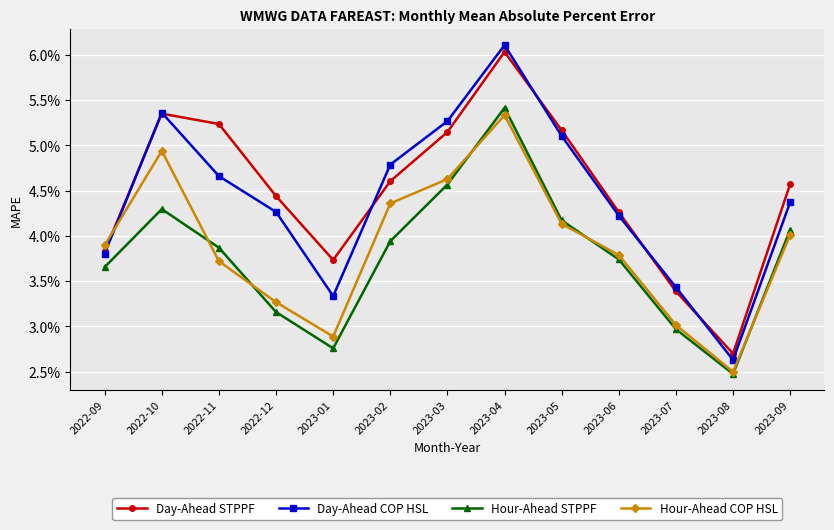

Reading right to left, transcribe all the data shown in this chart.

Day-Ahead STPPF: 2023-09=0.0	2023-08=0.0	2023-07=0.0	2023-06=0.0	2023-05=0.1	2023-04=0.1	2023-03=0.1	2023-02=0.0	2023-01=0.0	2022-12=0.0	2022-11=0.1	2022-10=0.1	2022-09=0.0
Day-Ahead COP HSL: 2023-09=0.0	2023-08=0.0	2023-07=0.0	2023-06=0.0	2023-05=0.1	2023-04=0.1	2023-03=0.1	2023-02=0.0	2023-01=0.0	2022-12=0.0	2022-11=0.0	2022-10=0.1	2022-09=0.0
Hour-Ahead STPPF: 2023-09=0.0	2023-08=0.0	2023-07=0.0	2023-06=0.0	2023-05=0.0	2023-04=0.1	2023-03=0.0	2023-02=0.0	2023-01=0.0	2022-12=0.0	2022-11=0.0	2022-10=0.0	2022-09=0.0
Hour-Ahead COP HSL: 2023-09=0.0	2023-08=0.0	2023-07=0.0	2023-06=0.0	2023-05=0.0	2023-04=0.1	2023-03=0.0	2023-02=0.0	2023-01=0.0	2022-12=0.0	2022-11=0.0	2022-10=0.0	2022-09=0.0